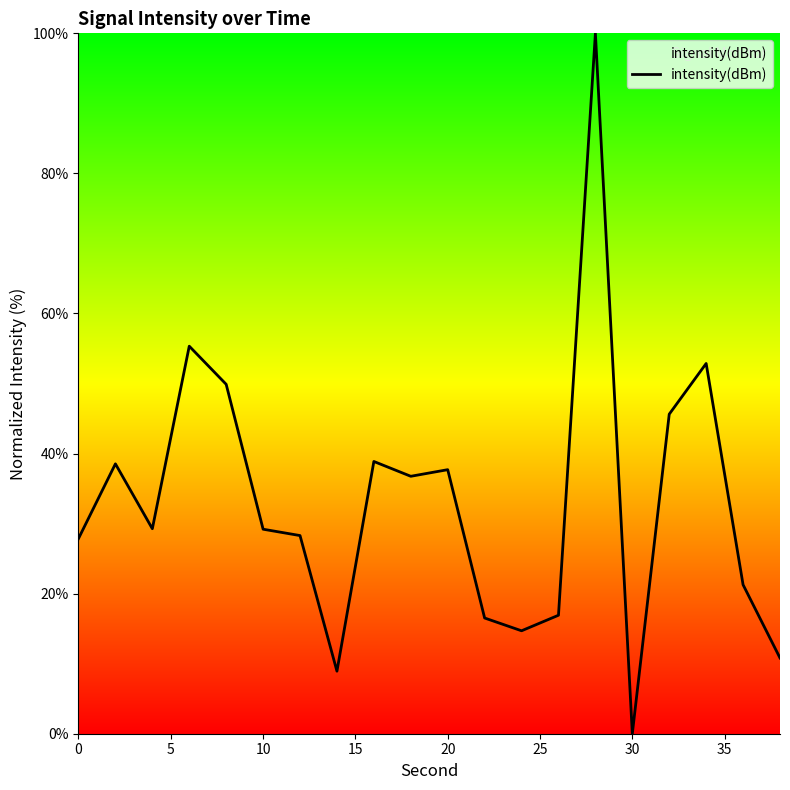

What is the greatest value displayed?

100.0